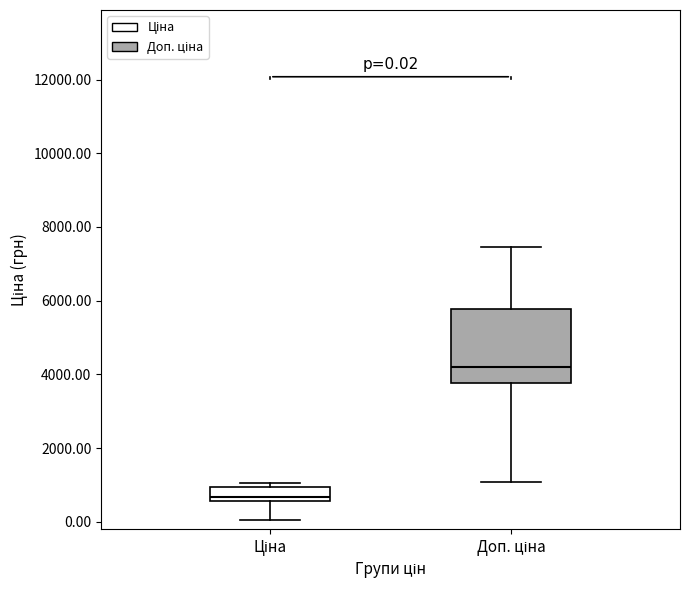

Comparing the boxes themselves (not the whiskers), which one is the tallest?

Доп. ціна